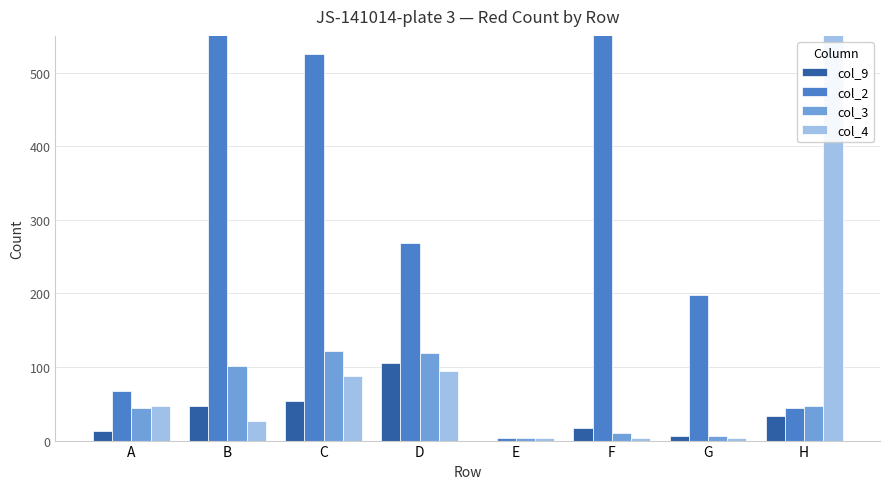

The col_2 series shows 320.5 at F. True or false?

False